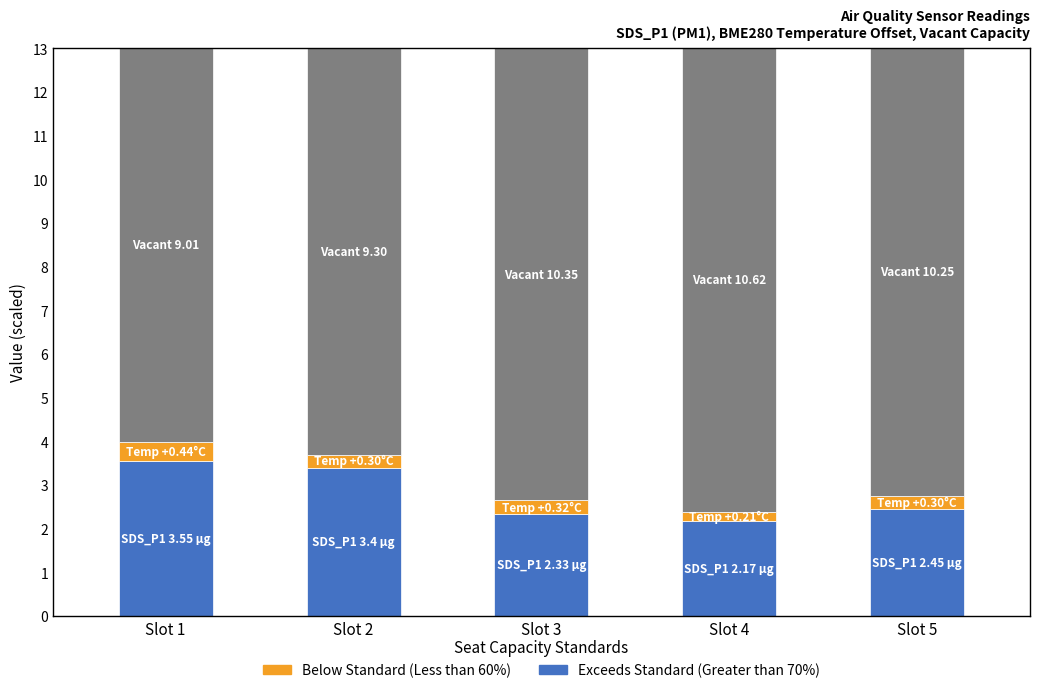

What is the total value across all series at Slot 3?

13.0